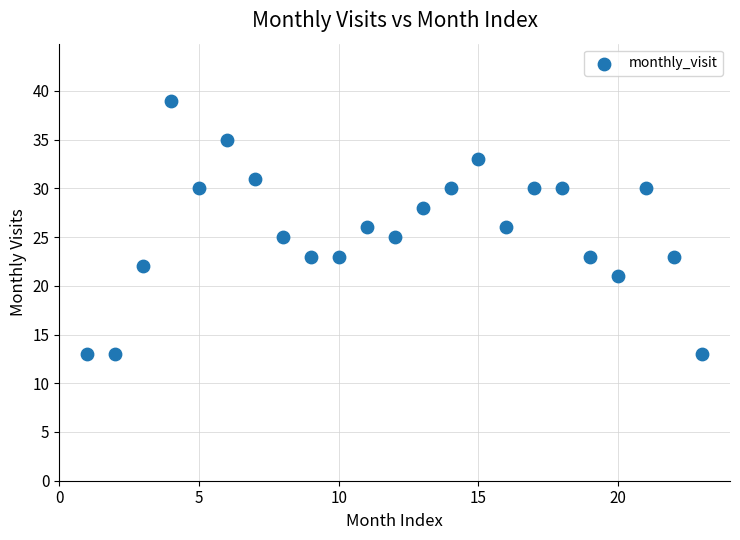

What is the range of Y values (max minus min)?

26